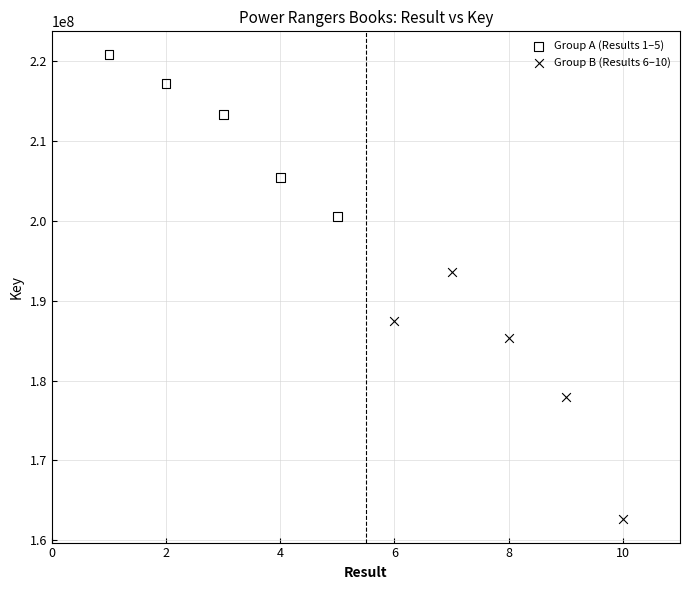

Which series reaches the minimum Y coordinate?

Group B (Results 6–10)